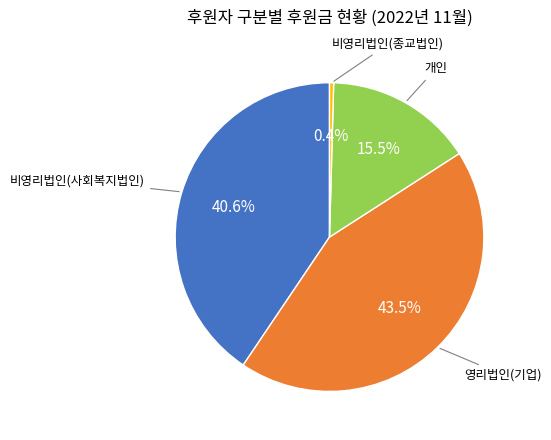

Combined, do 영리법인(기업) and 개인 account for over 50%?

Yes